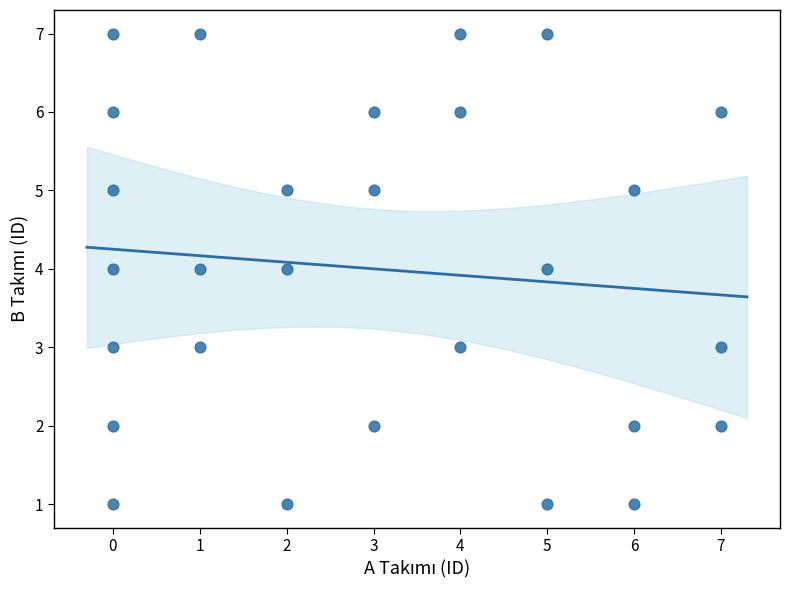

What is the range of X values (max minus min)?

7